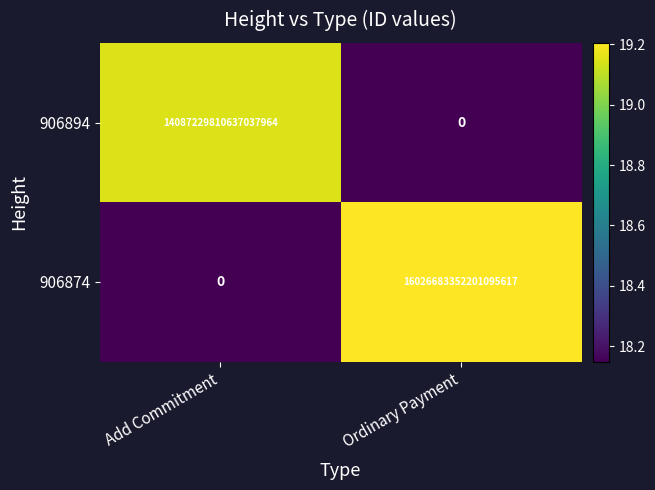

At Ordinary Payment, list the series in order from largest to smallest.

906874, 906894